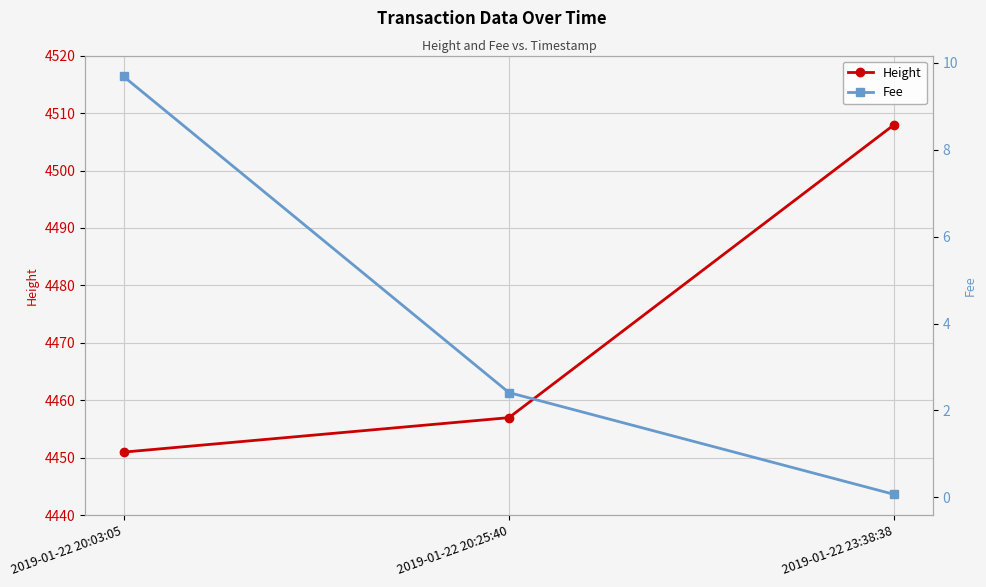

What is the value of the Height point at the 2nd from the left?

4457